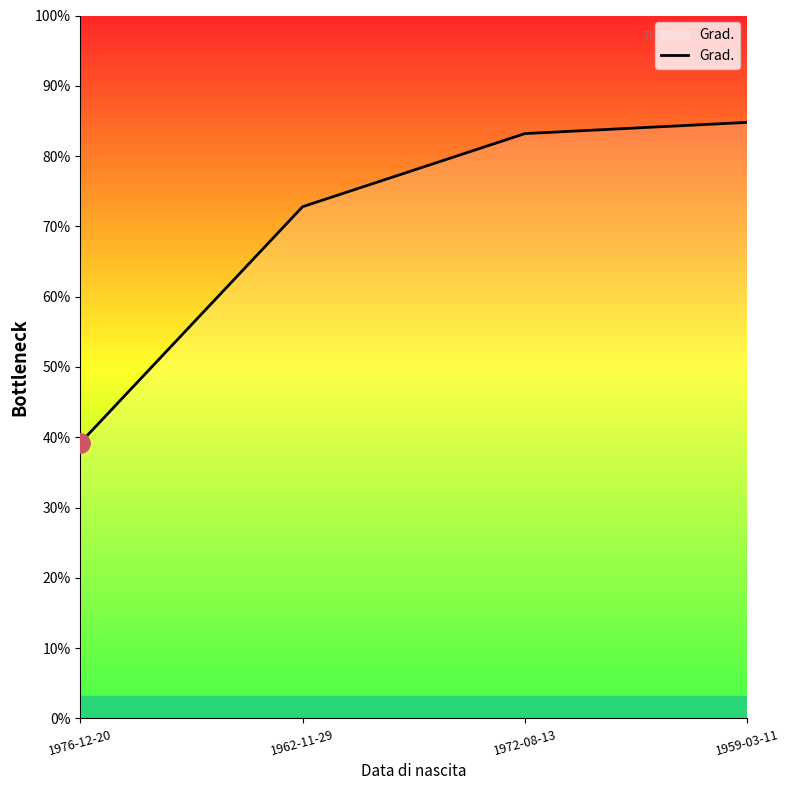

What is the label of the 2nd point from the right?

1972-08-13